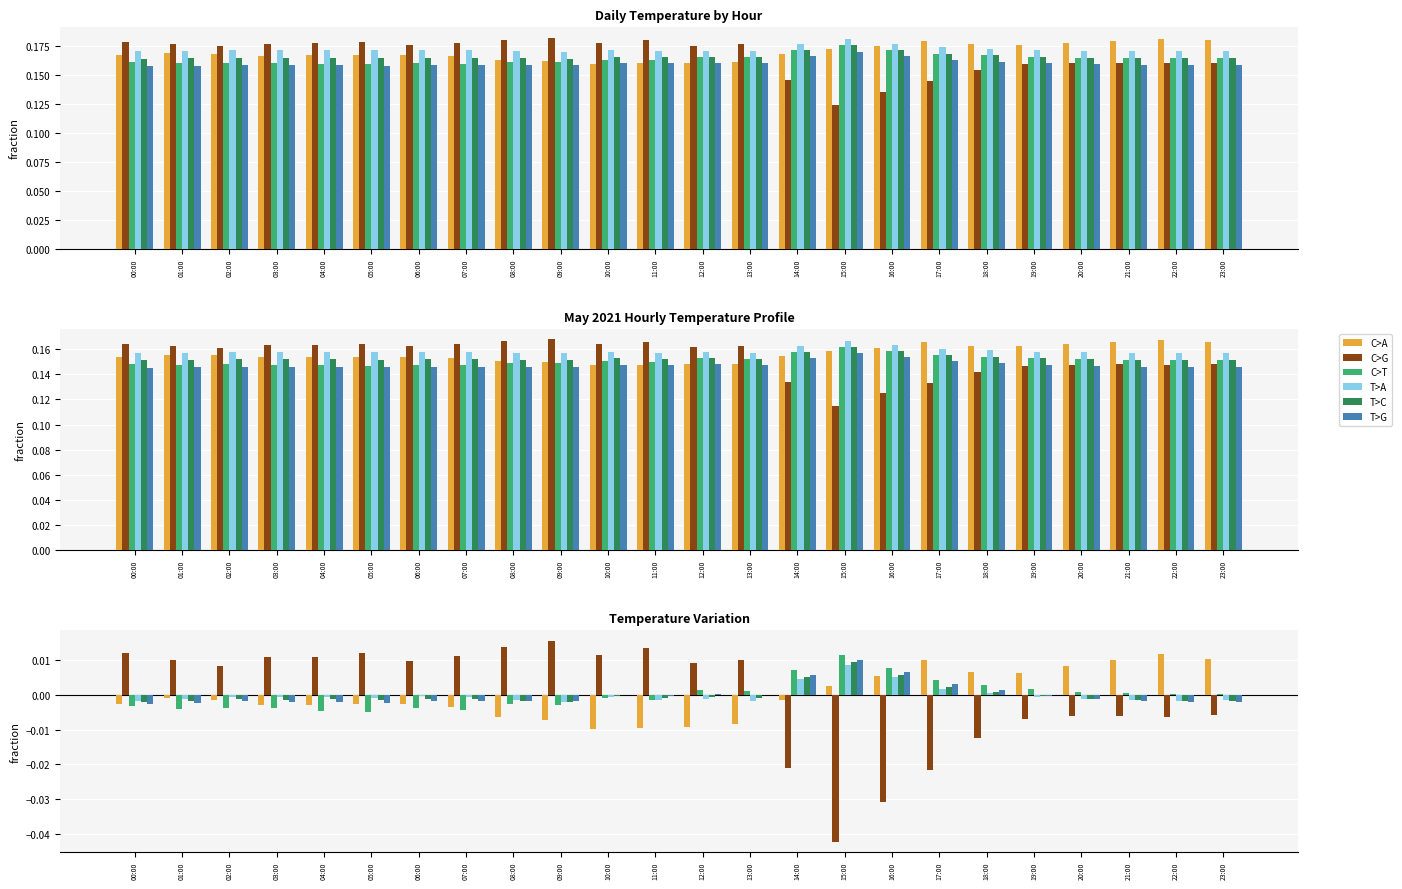

Count the number of data series in this chart.

6